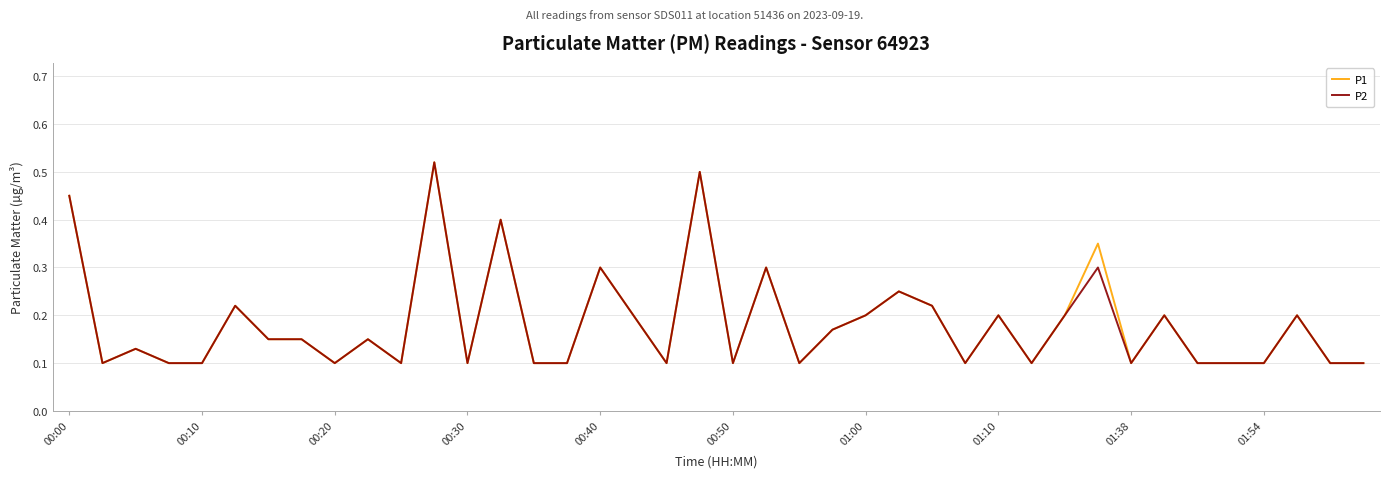

Count the number of categories in the chart.

40